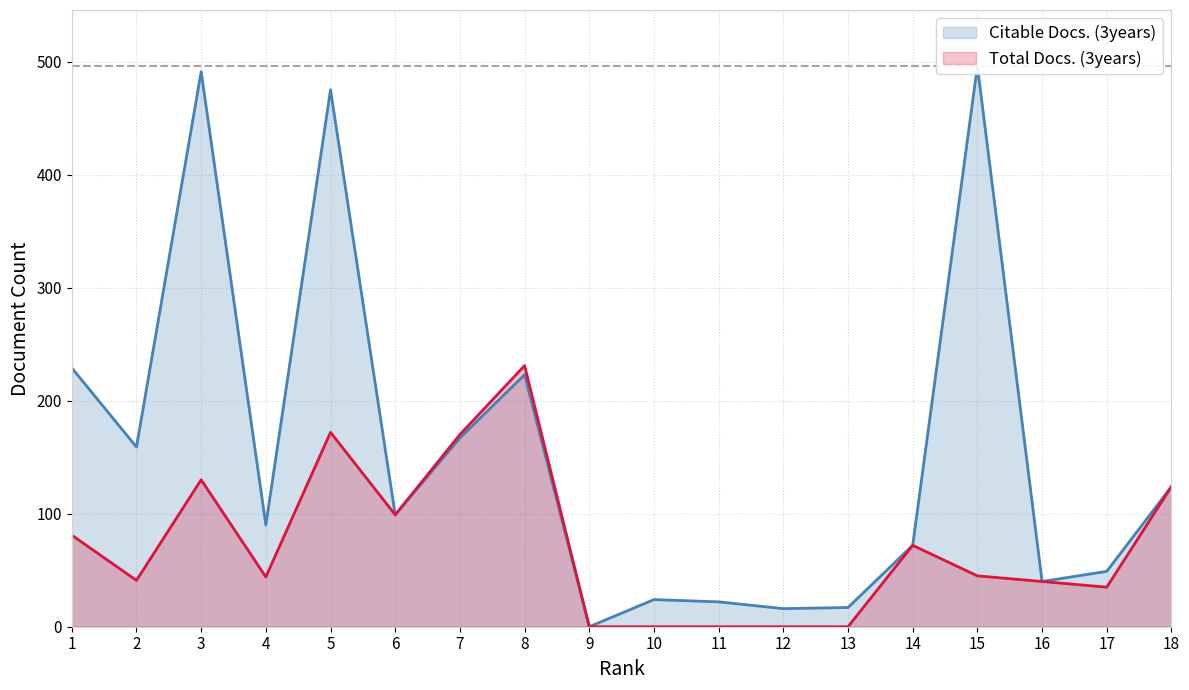

At which category is the sum across all series the highest?

5